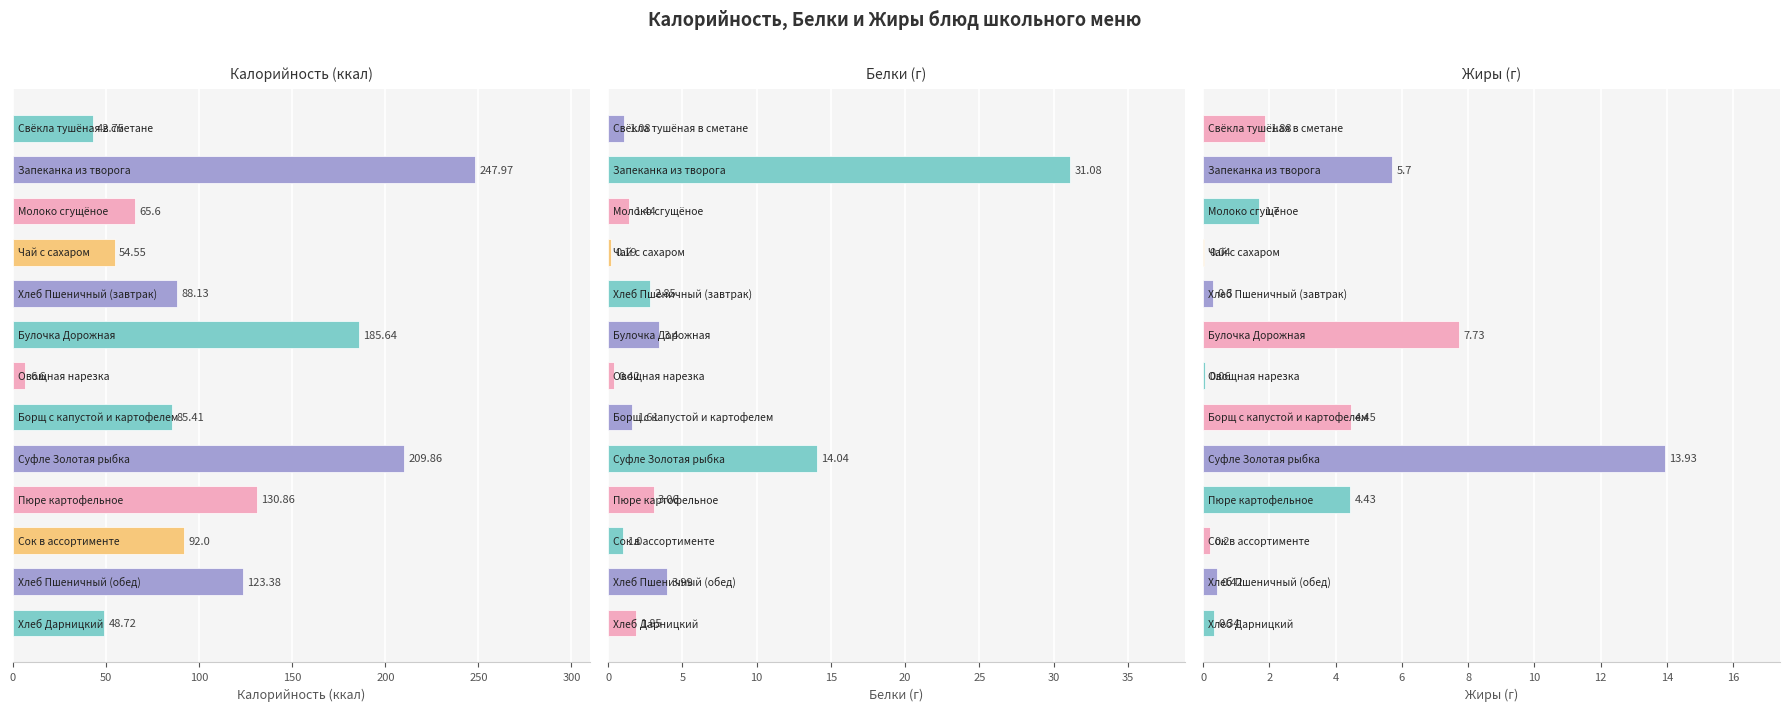

Which series has the largest range (max minus min)?

Калорийность